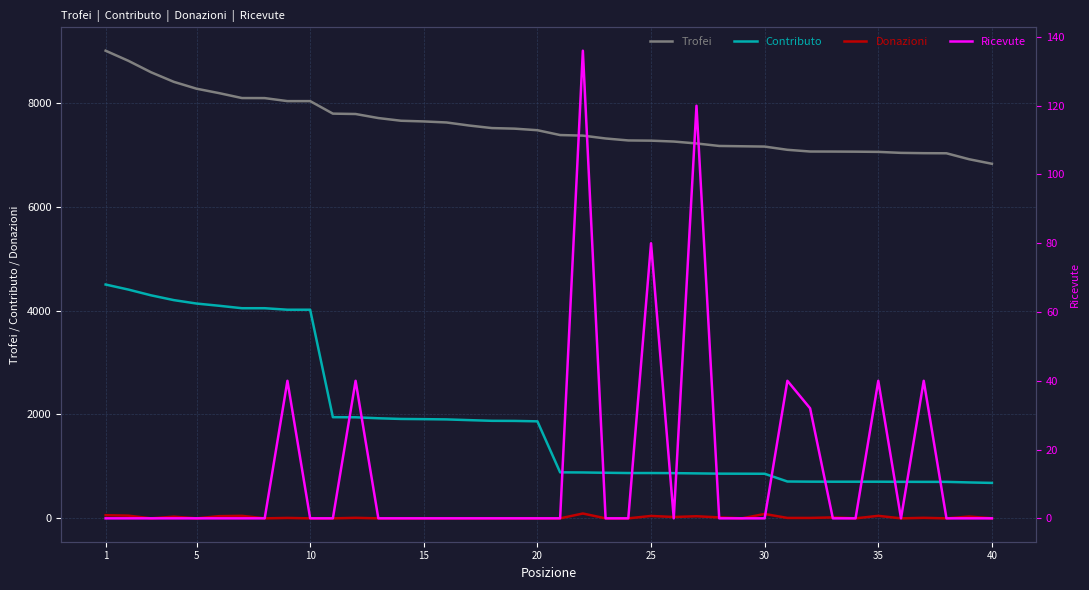

What is the lowest value of the Trofei series?

6824